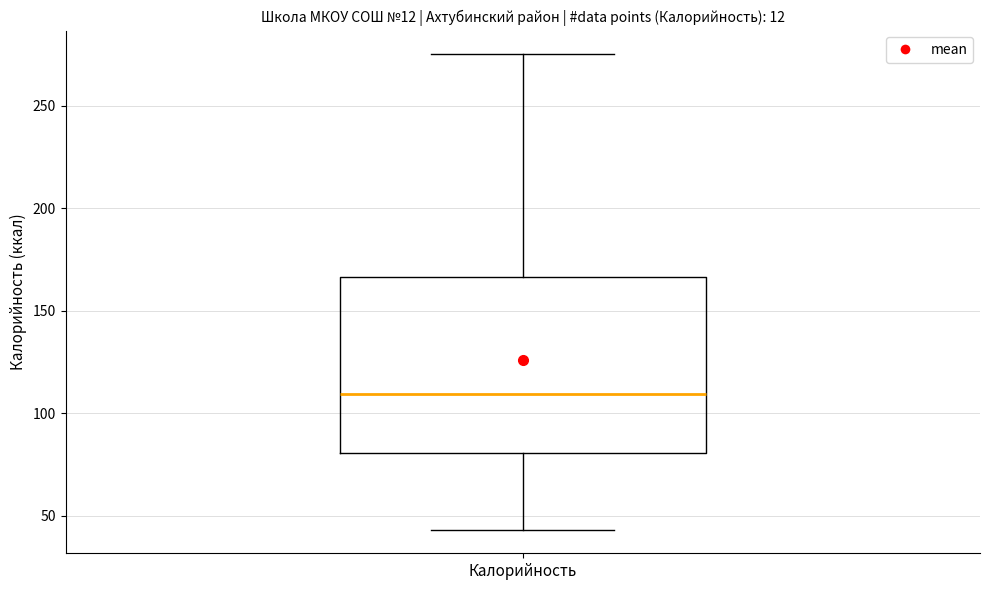

Read this box plot against the y-axis: the position of the median line, the range covered by the box, and the ends of both whiskers. The values are not printed on the chart, so give them approximately, as read against the axis.

median 110, box 80 to 165, whiskers 45 to 275